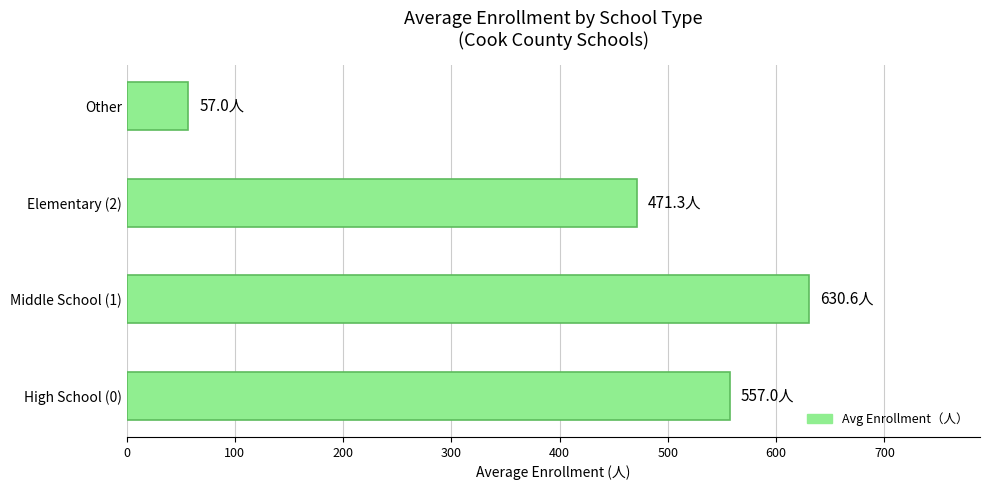

At which label is the value closest to 343?

Elementary (2)